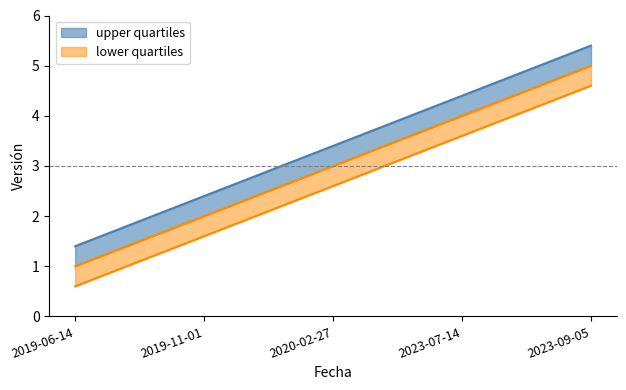

Reading left to right, list all the values displayed in this chart.

1	2	3	4	5